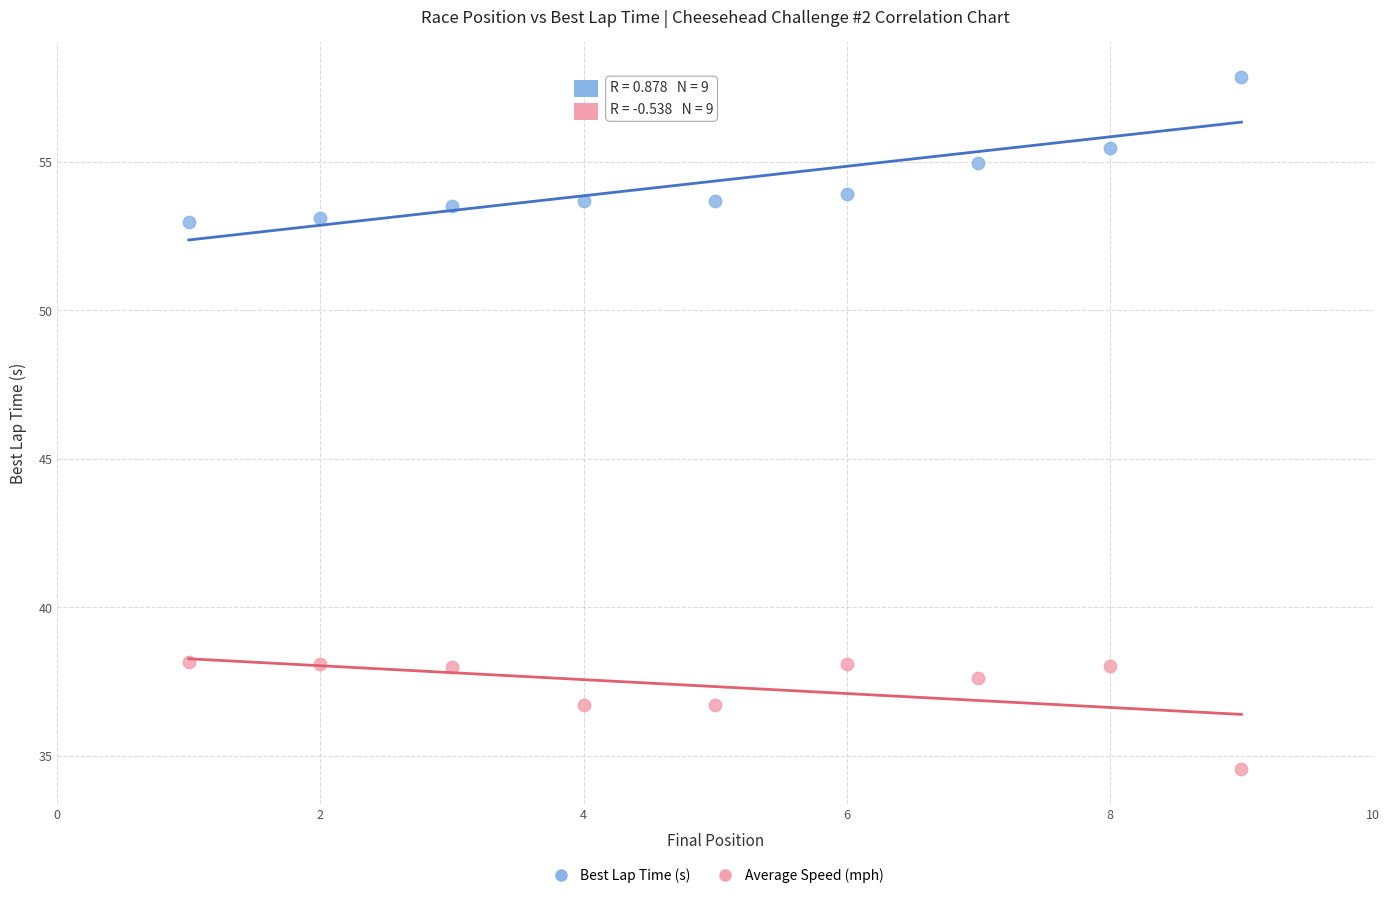

Which series contains the highest Y value?

Best Lap Time (s)